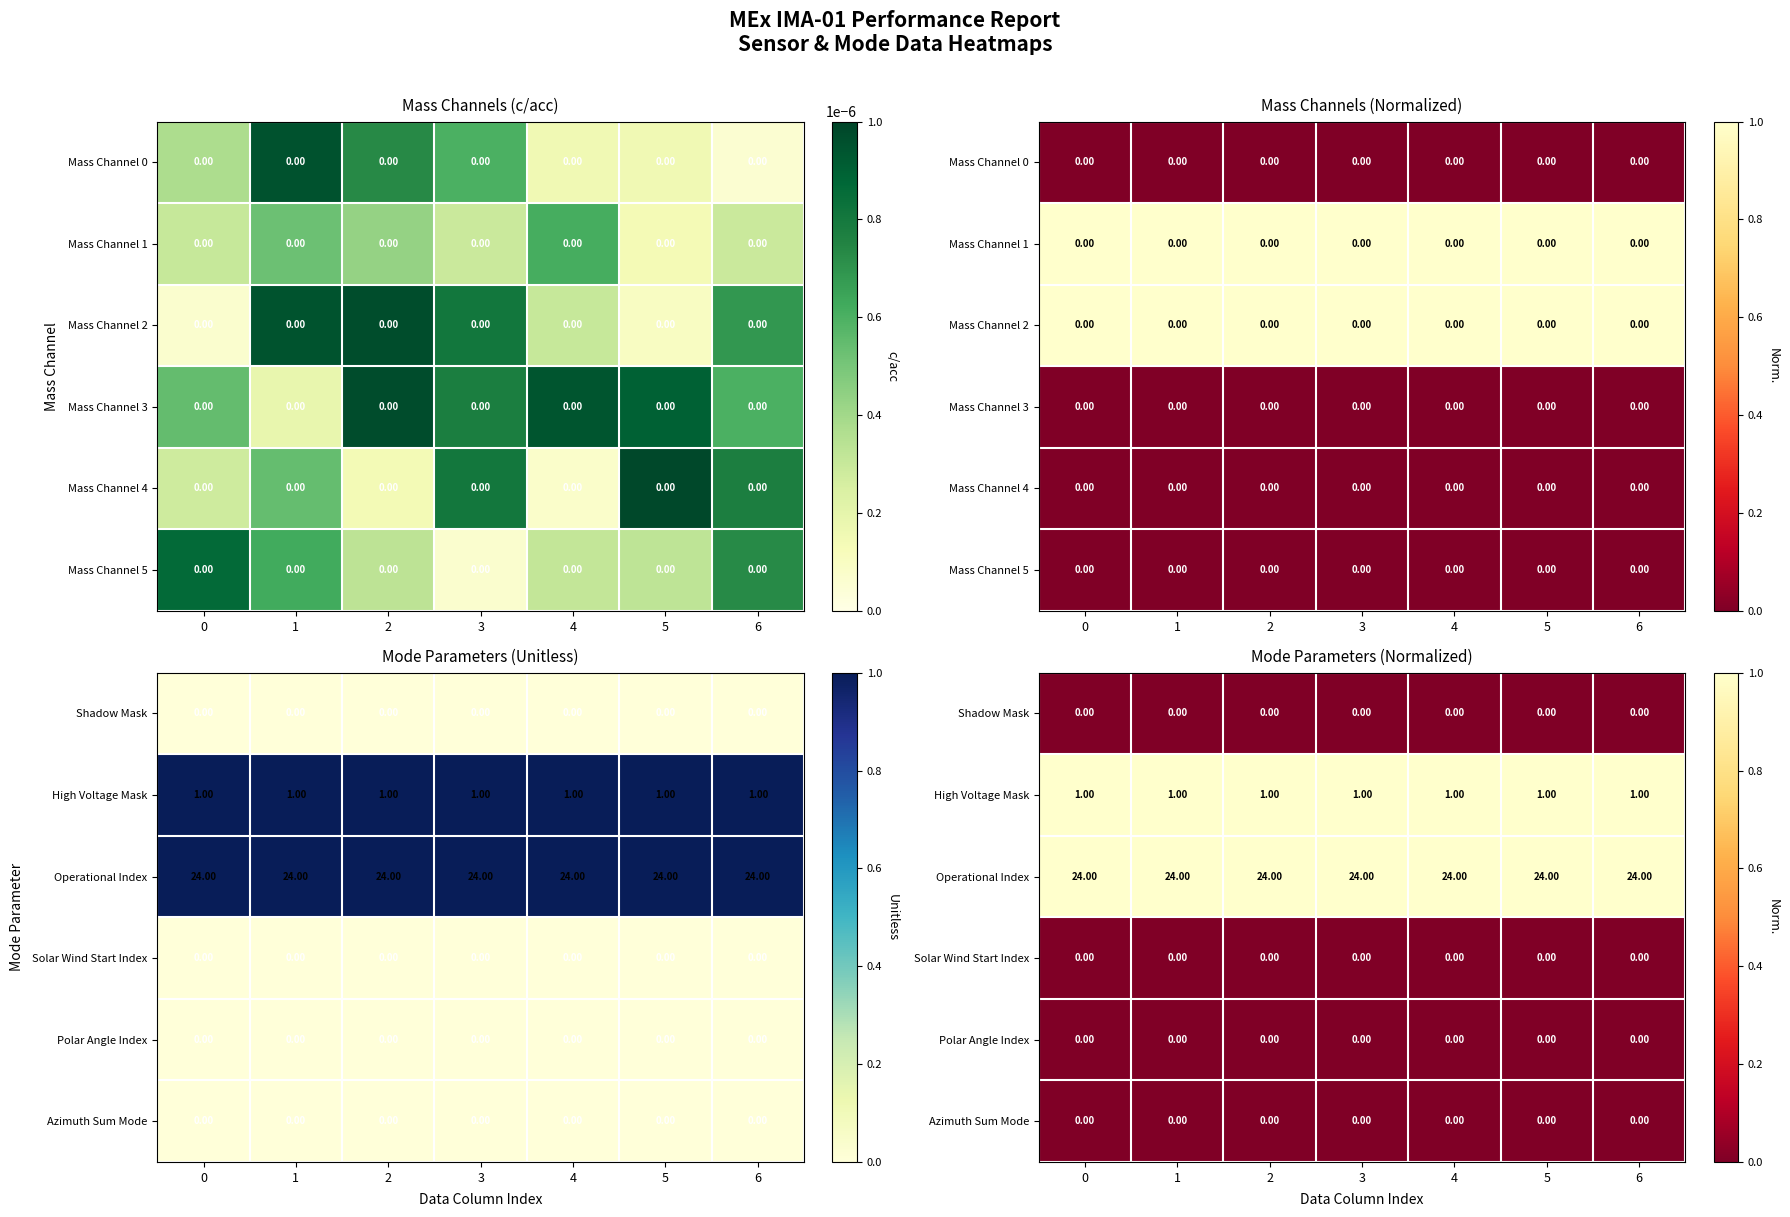

Which has a higher value, 2 or 3?

2